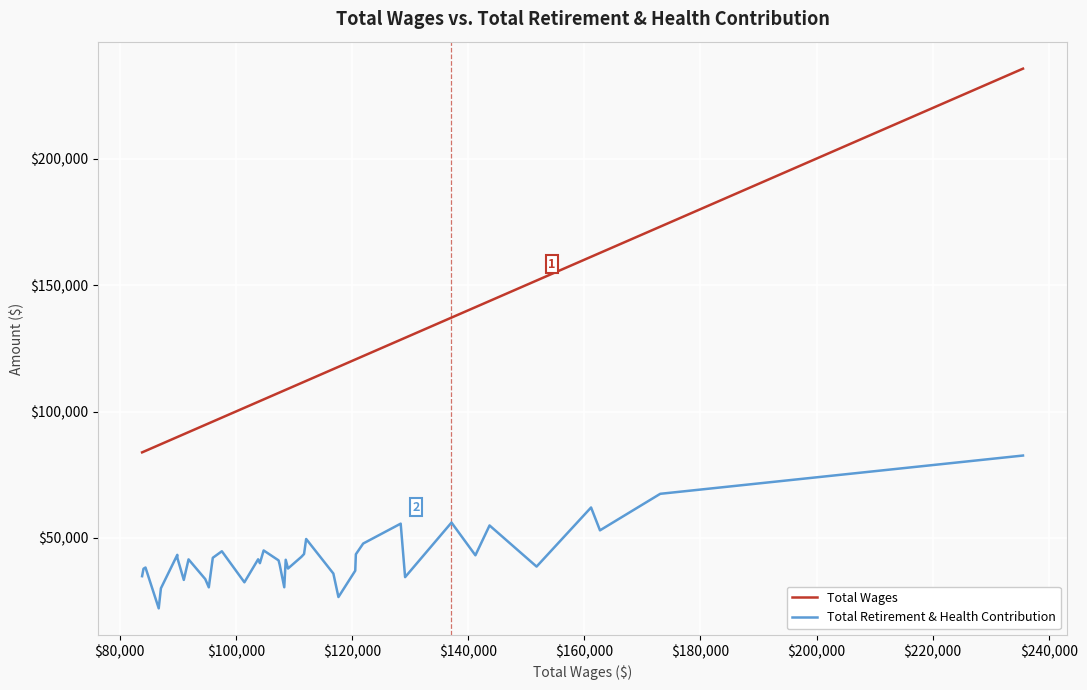

True or false: Total Wages and Total Retirement & Health Contribution cross at least once.

False